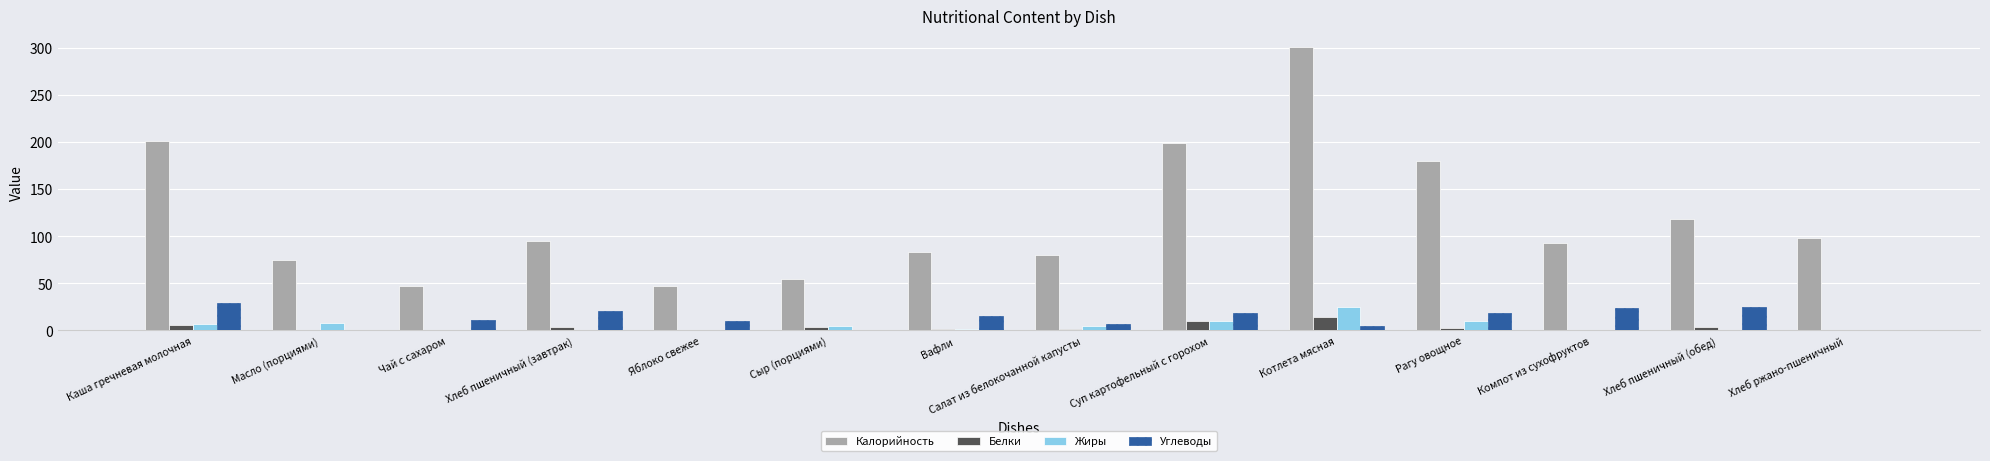

What is the approximate value of Белки at Масло (порциями)?

0.1